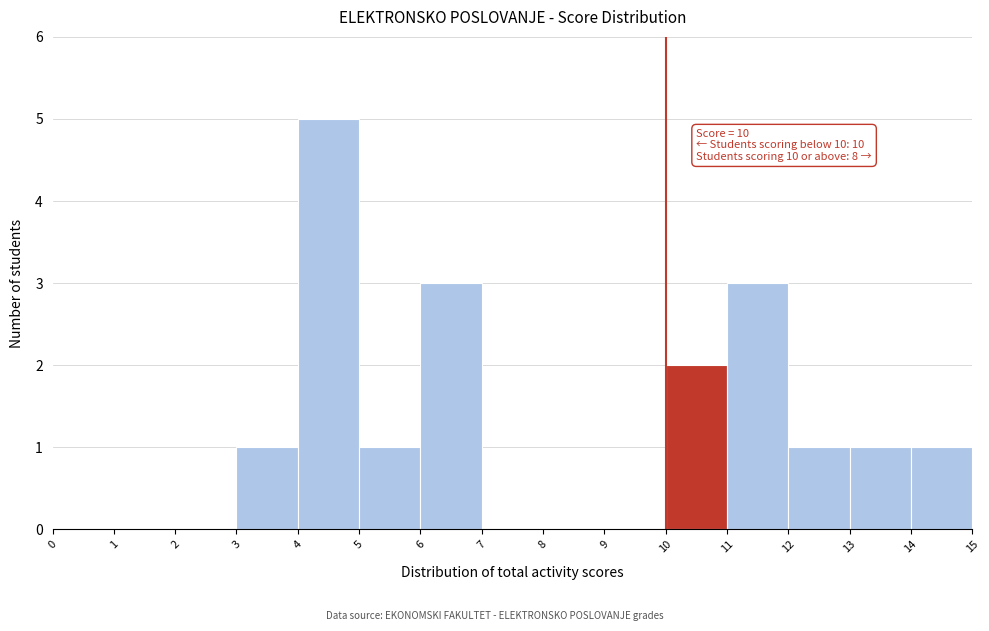

Which range on the x-axis has the tallest bar?

4 to 5